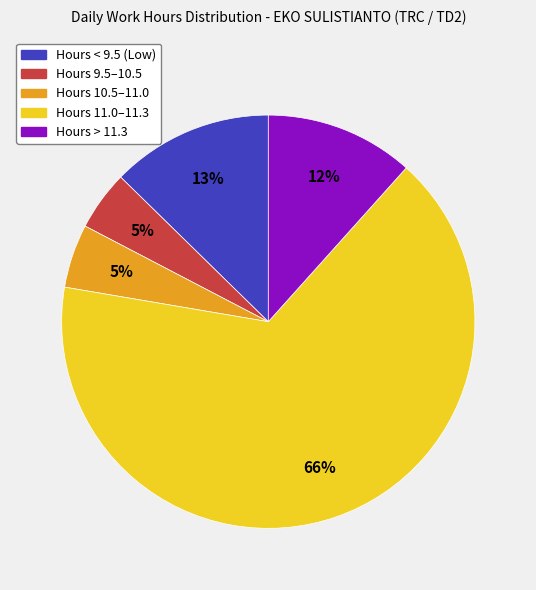

To the nearest percent, what is the average slice percentage?

20%